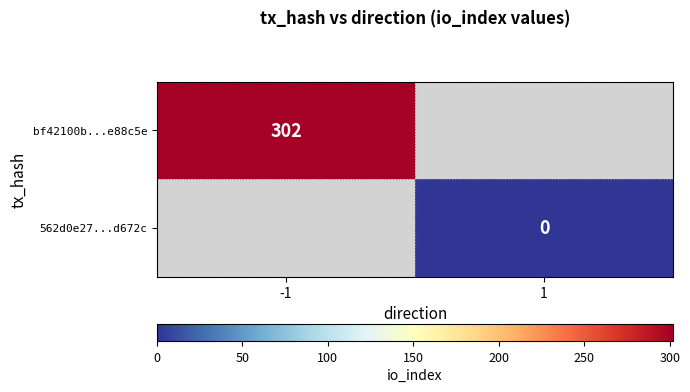

The value of bf42100b...e88c5e at -1 is 395.0. True or false?

False